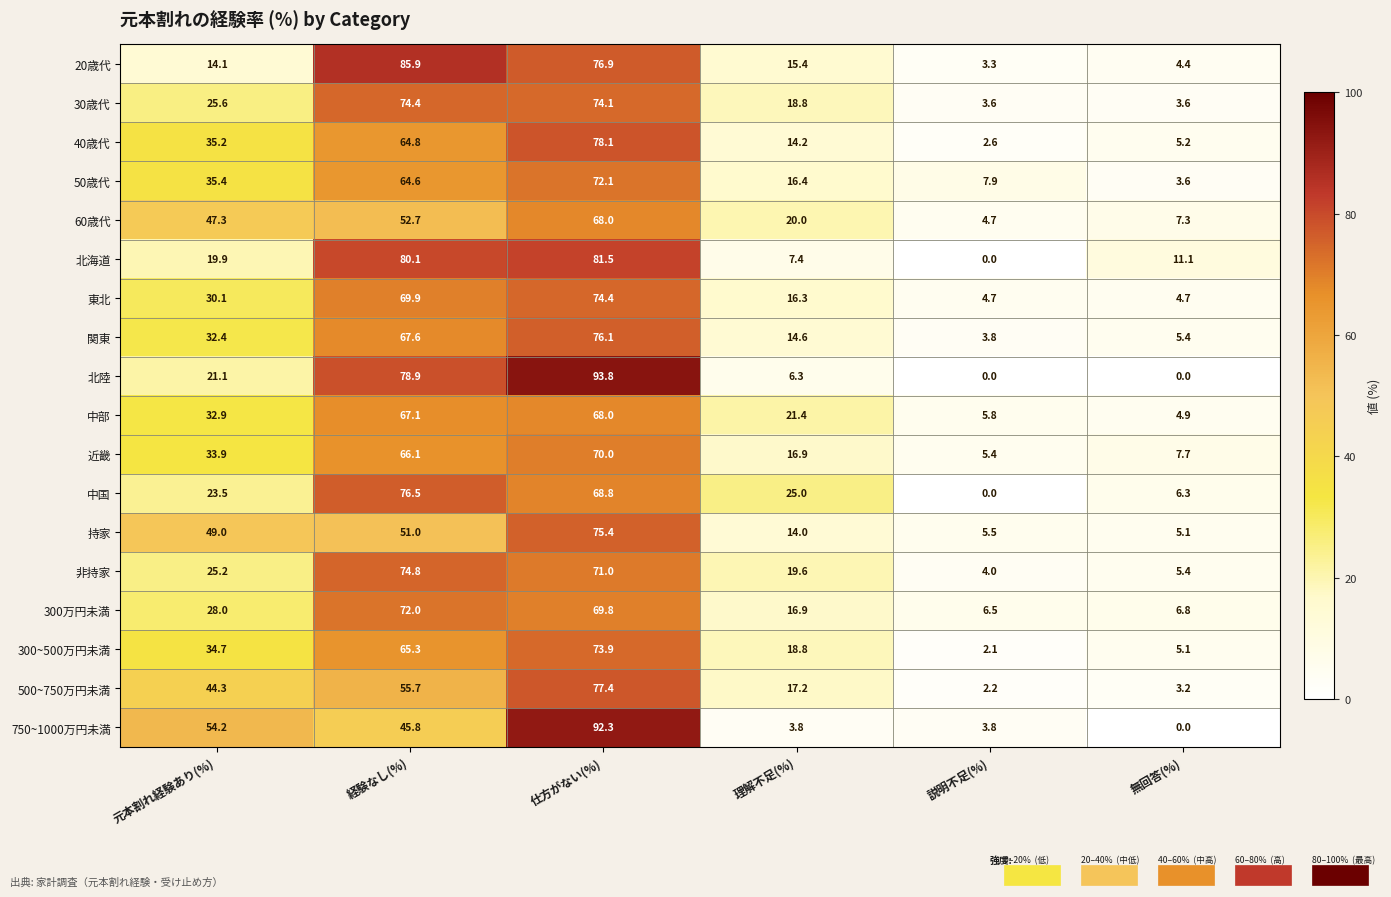

List the labels in order of 300万円未満 value, largest first.

経験なし(%), 仕方がない(%), 元本割れ経験あり(%), 理解不足(%), 無回答(%), 説明不足(%)